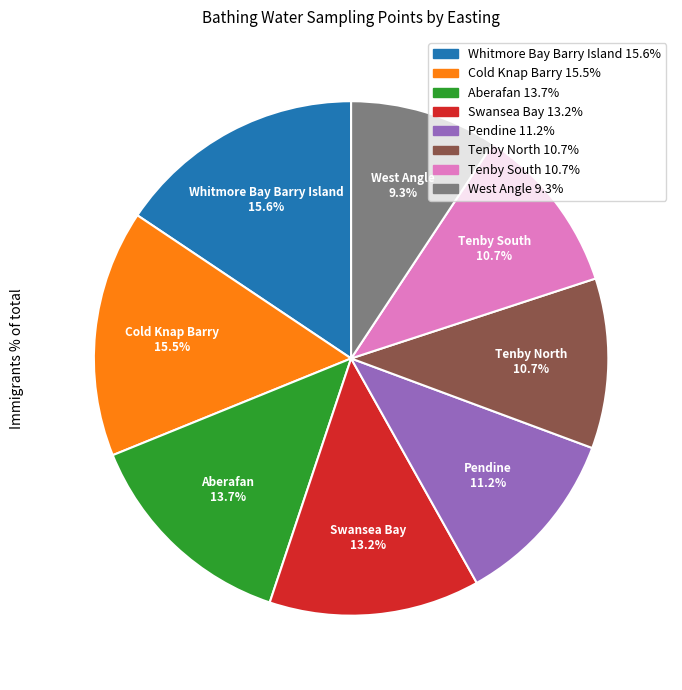

What is the ratio of the value at Swansea Bay to the value at Cold Knap Barry?

0.9